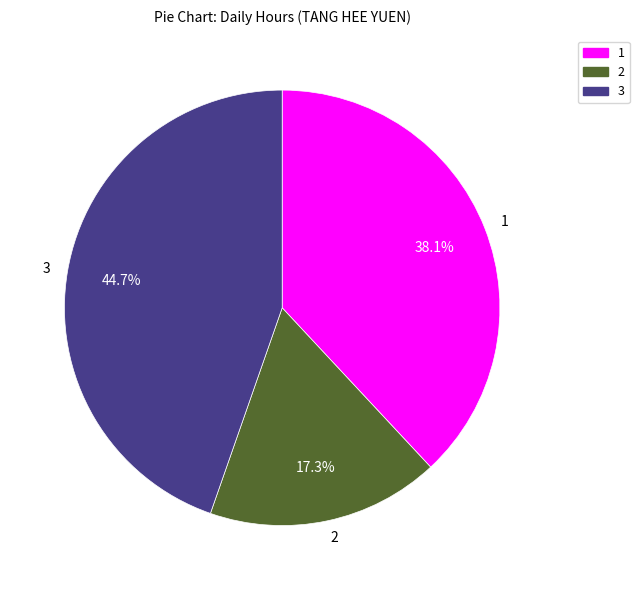

Combined, what portion of the pie is 2 and 3?

61.9%